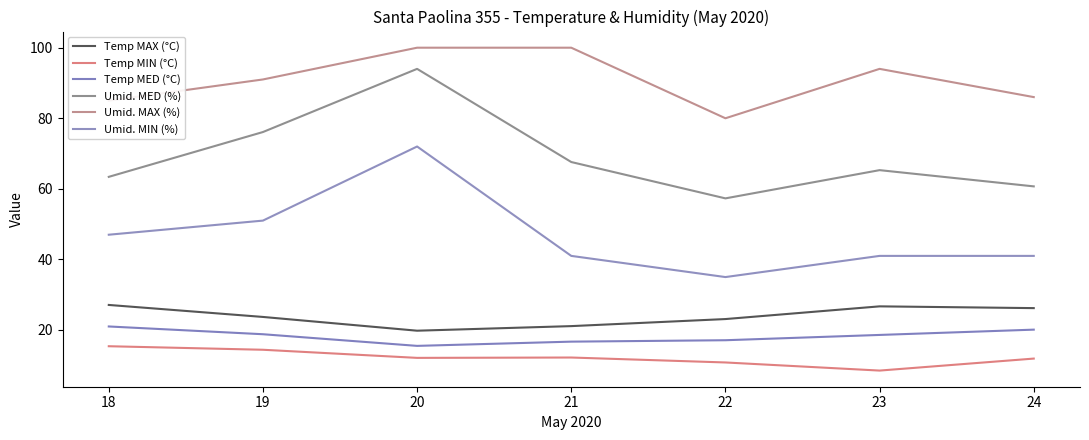

How many distinct data groups are displayed?

6